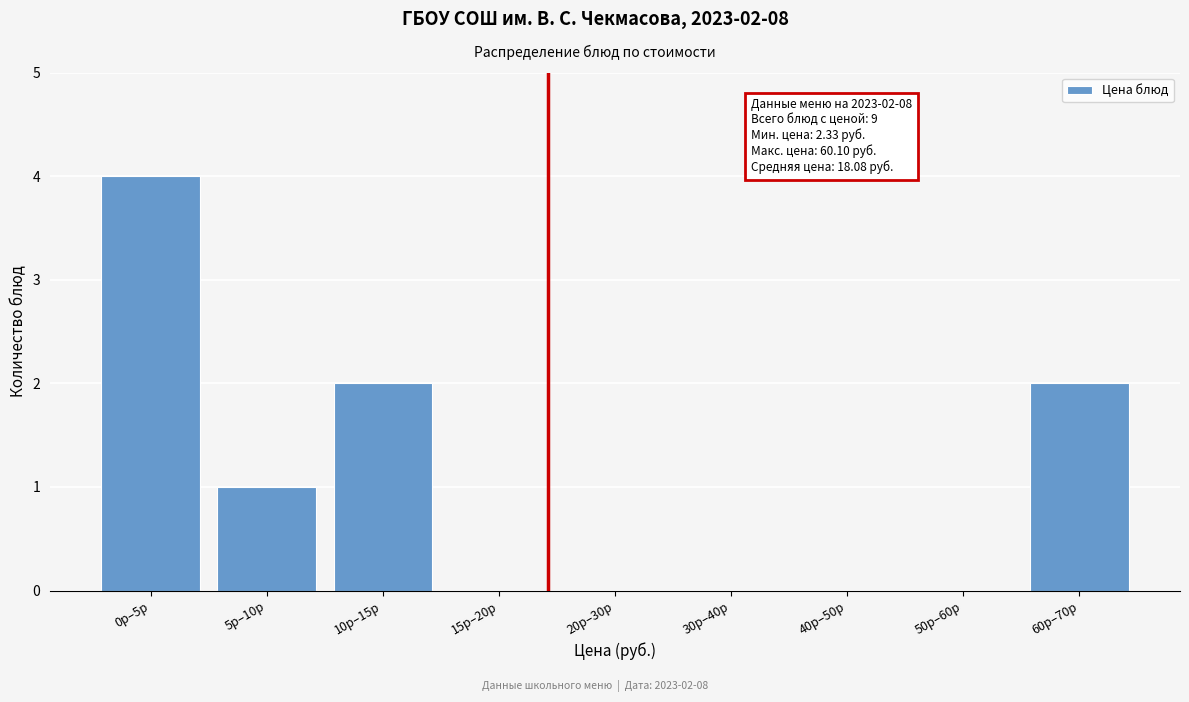

Reading left to right, list all the values displayed in this chart.

0р–5р=4	5р–10р=1	10р–15р=2	15р–20р=0	20р–30р=0	30р–40р=0	40р–50р=0	50р–60р=0	60р–70р=2